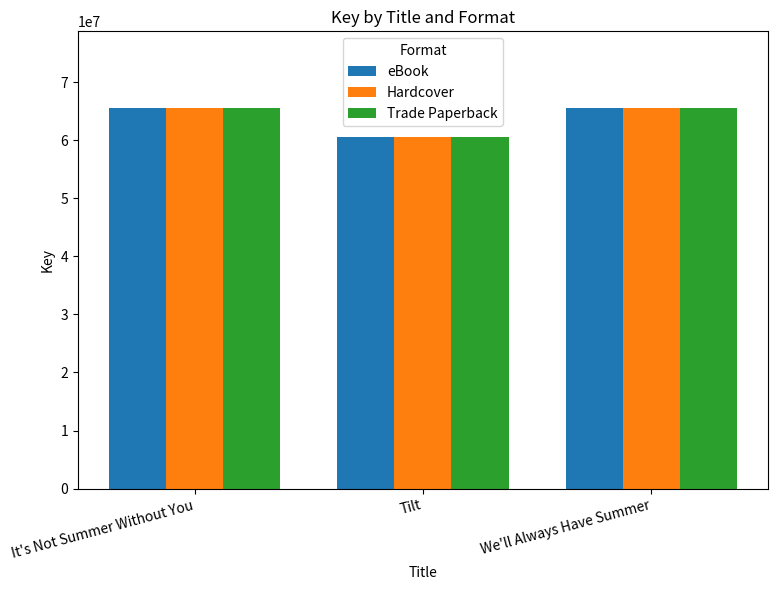

What is the greatest value displayed?

65606629